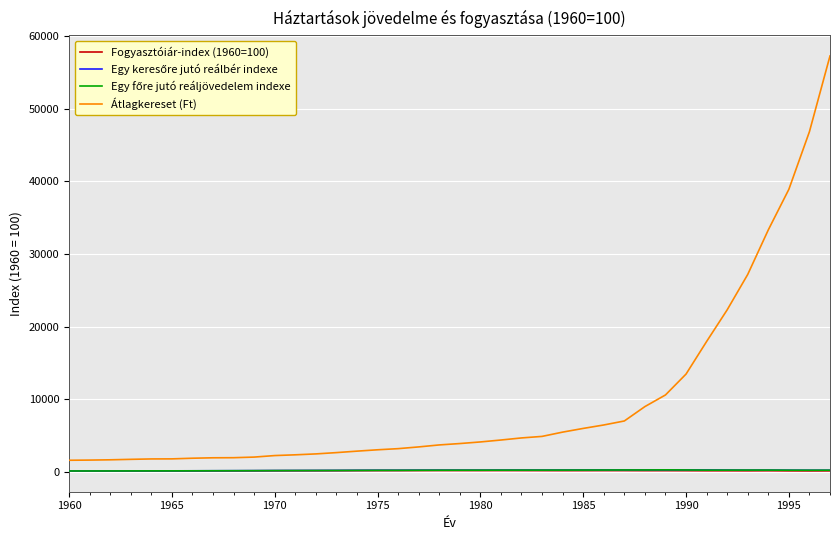

Which series has the widest spread of values?

Átlagkereset (Ft)